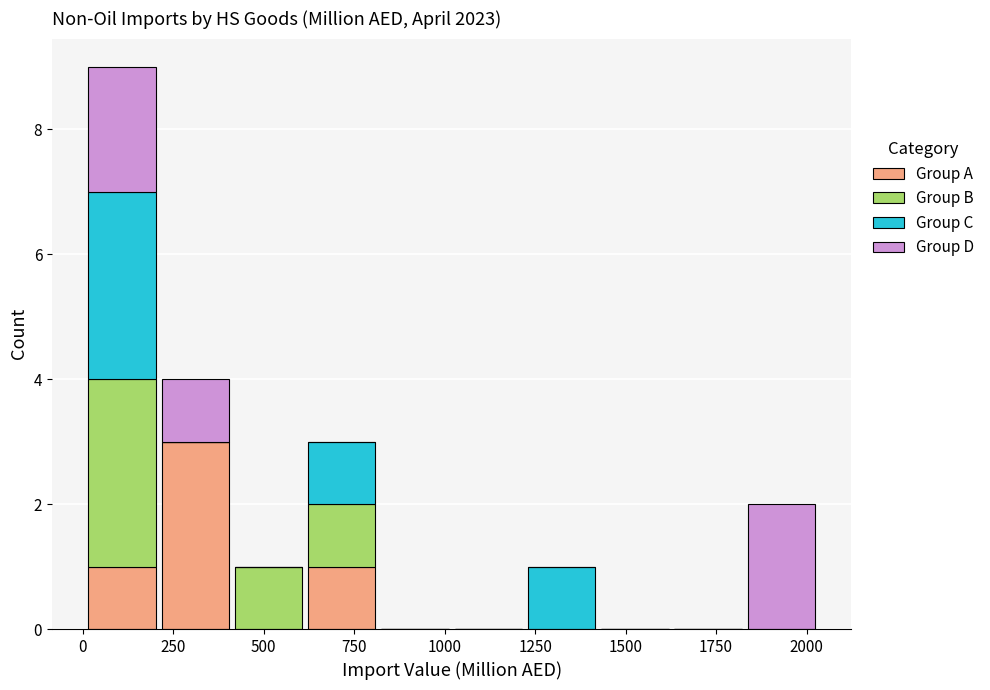

What is the total height of the stacked bar covering 0 to 200 on the x-axis? Neither the bar edges nor the heights are printed on the chart, so give them approximately, as read against the axes.

9